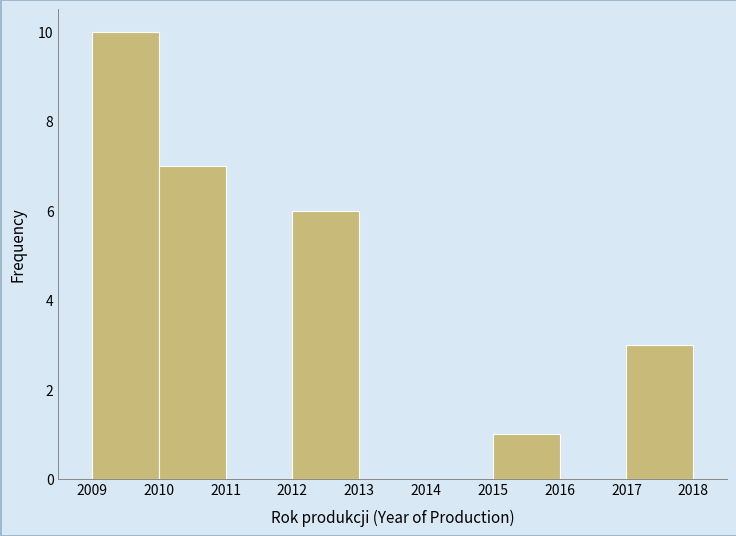

Which range on the x-axis has the tallest bar?

2009 to 2010